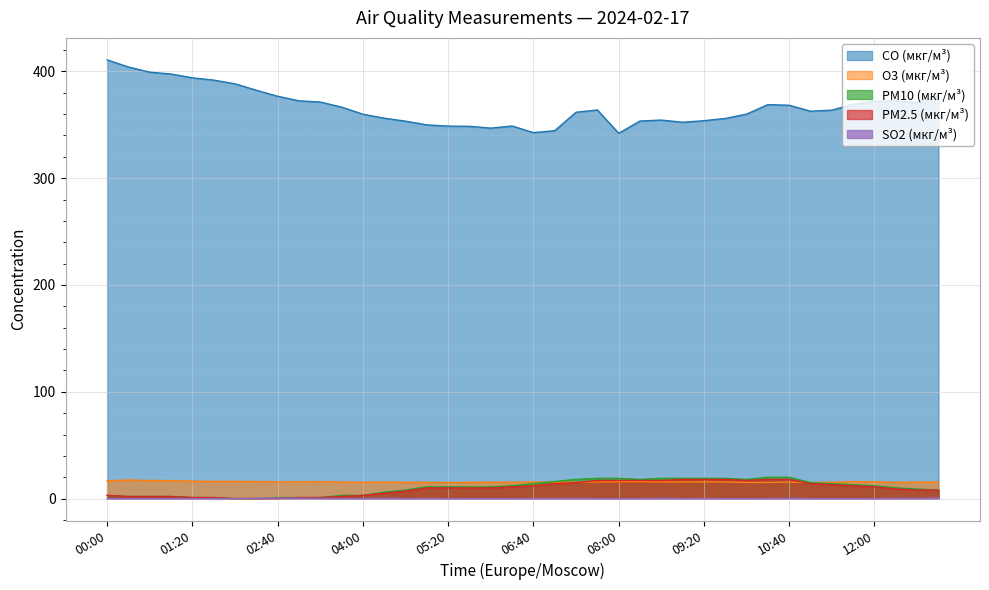

Which series ends up on top after the final intersection of PM2.5 (мкг/м³) and O3 (мкг/м³)?

O3 (мкг/м³)